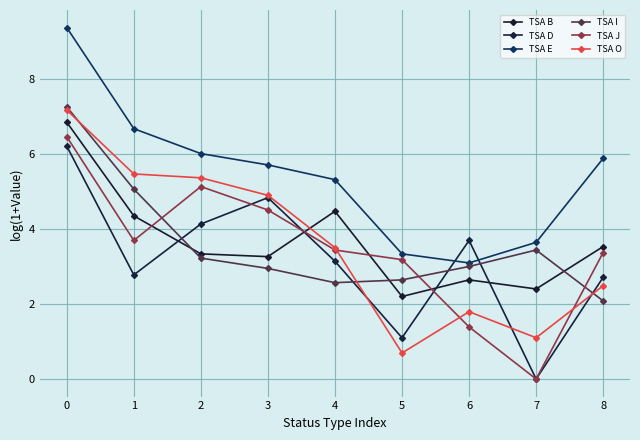

What is the value of the TSA I point at the 7th from the left?

3.0